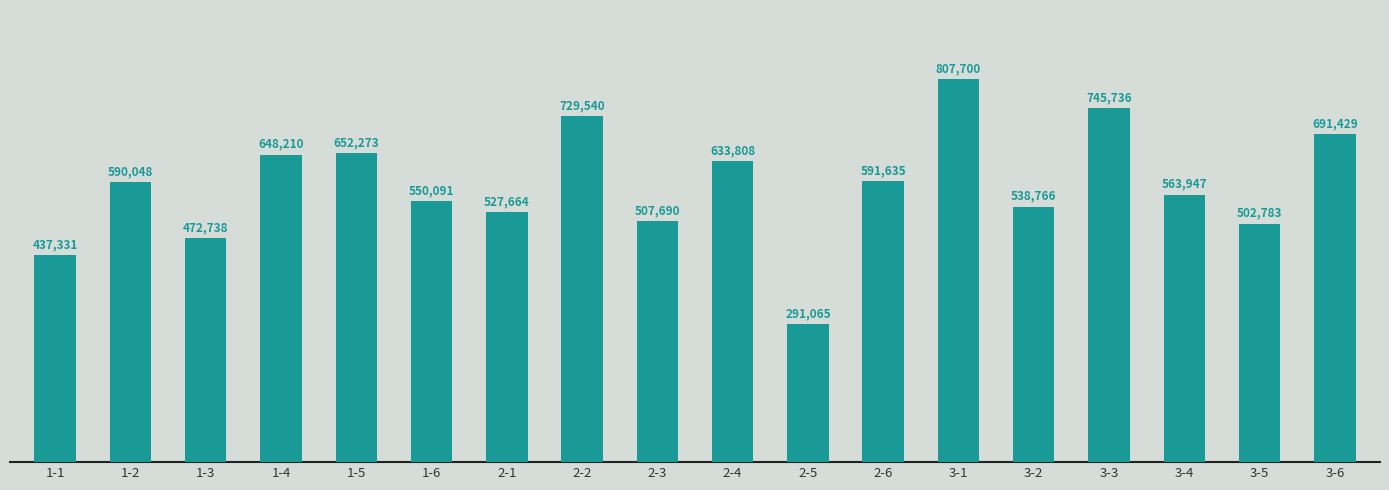

Reading left to right, extract all data points from this chart.

437331	590048	472738	648210	652273	550091	527664	729540	507690	633808	291065	591635	807700	538766	745736	563947	502783	691429